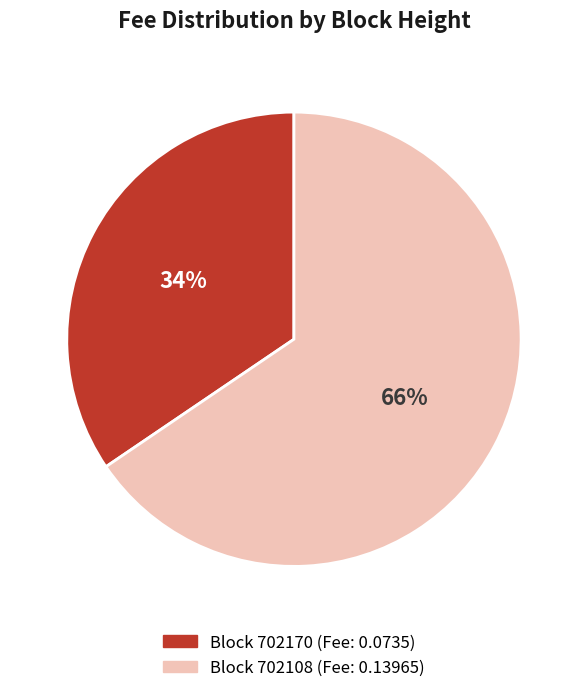

To the nearest percent, what is the average slice percentage?

50%